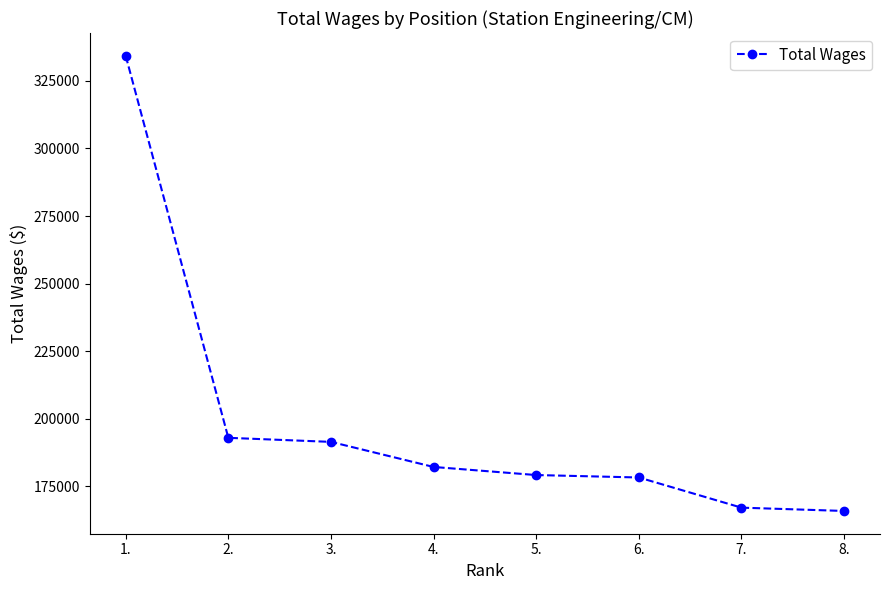

The value at 1. is 334256. True or false?

True